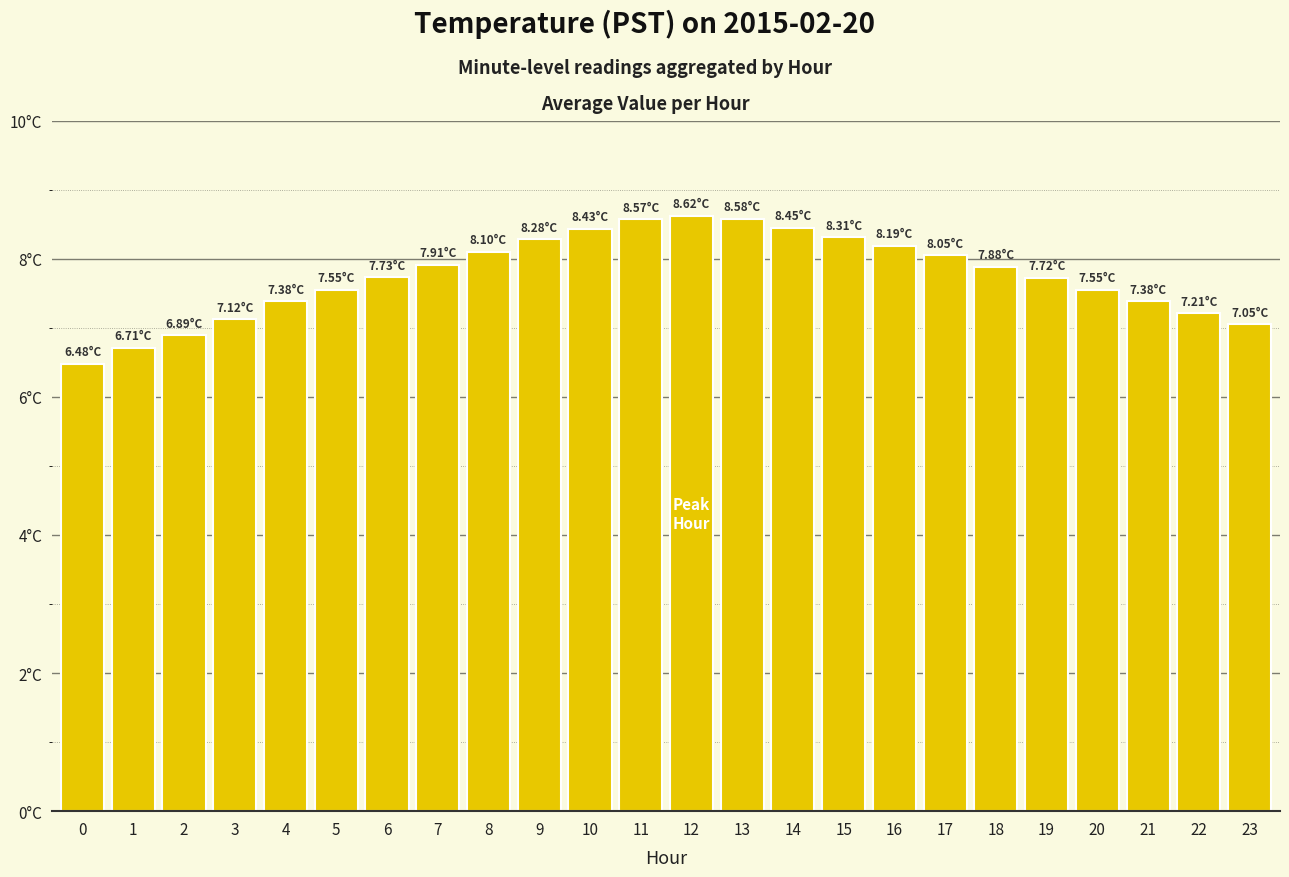

Reading left to right, list all the values displayed in this chart.

6.5	6.7	6.9	7.1	7.4	7.5	7.7	7.9	8.1	8.3	8.4	8.6	8.6	8.6	8.4	8.3	8.2	8.1	7.9	7.7	7.5	7.4	7.2	7.0